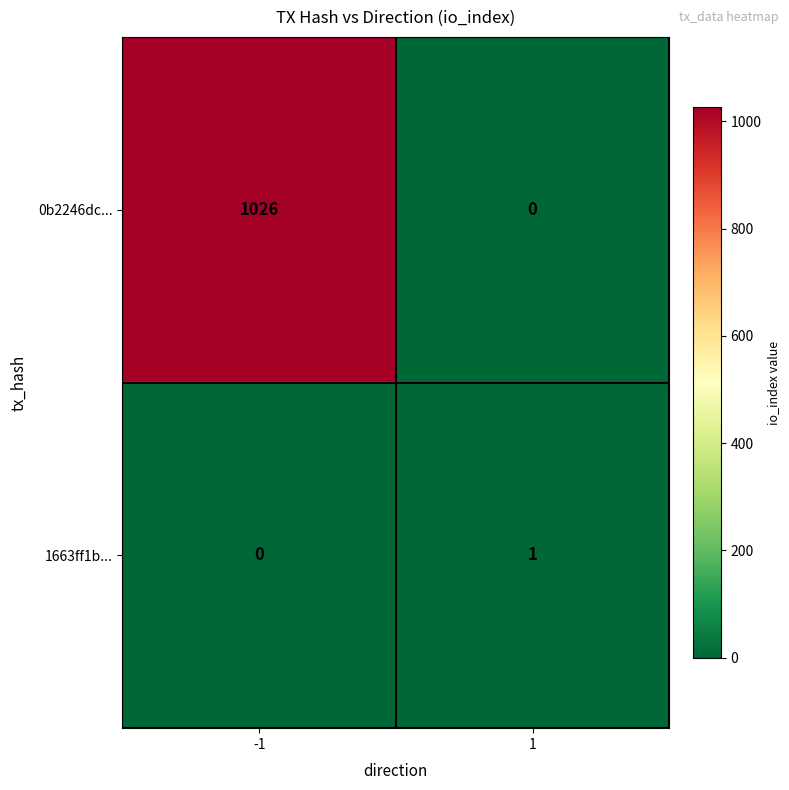

At how many categories does at least one series exceed 669?

1